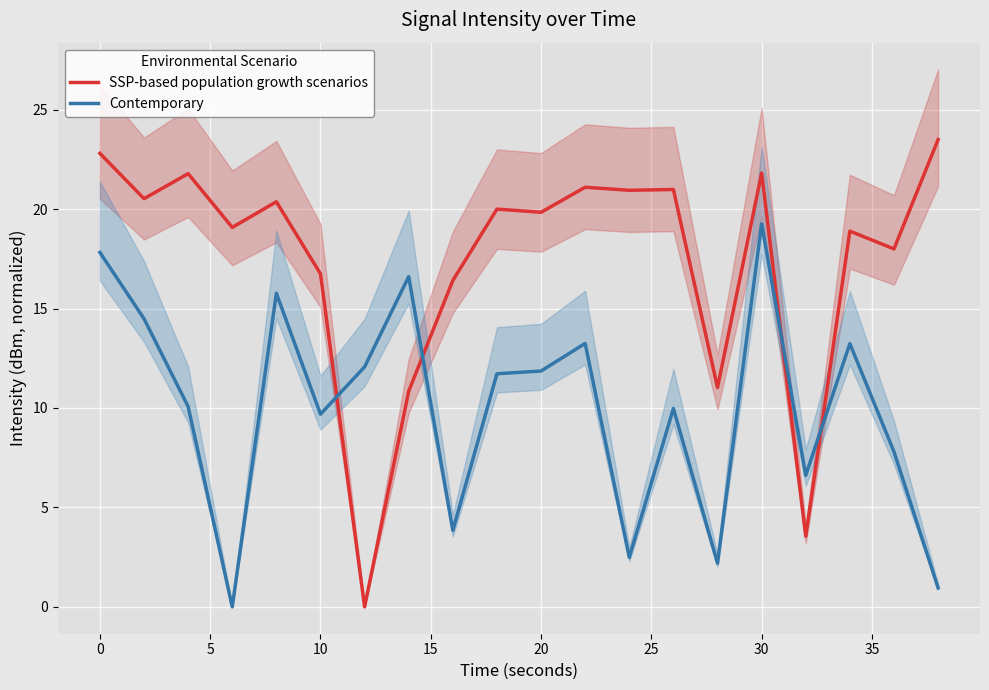

List the series in order of their peak value, lowest first.

Contemporary, SSP-based population growth scenarios